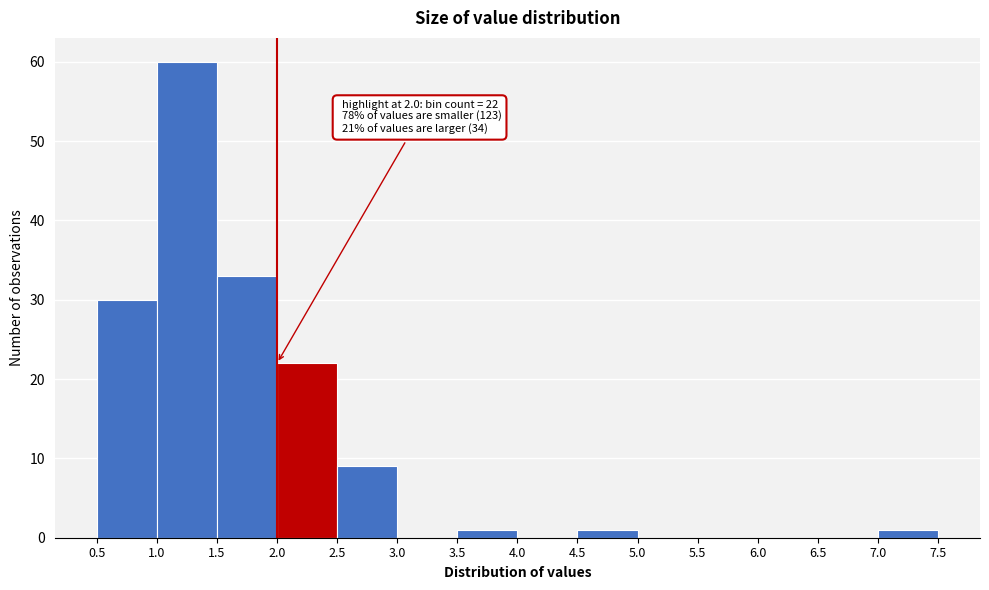

Over which range of the x-axis is the bar tallest?

1.0 to 1.5